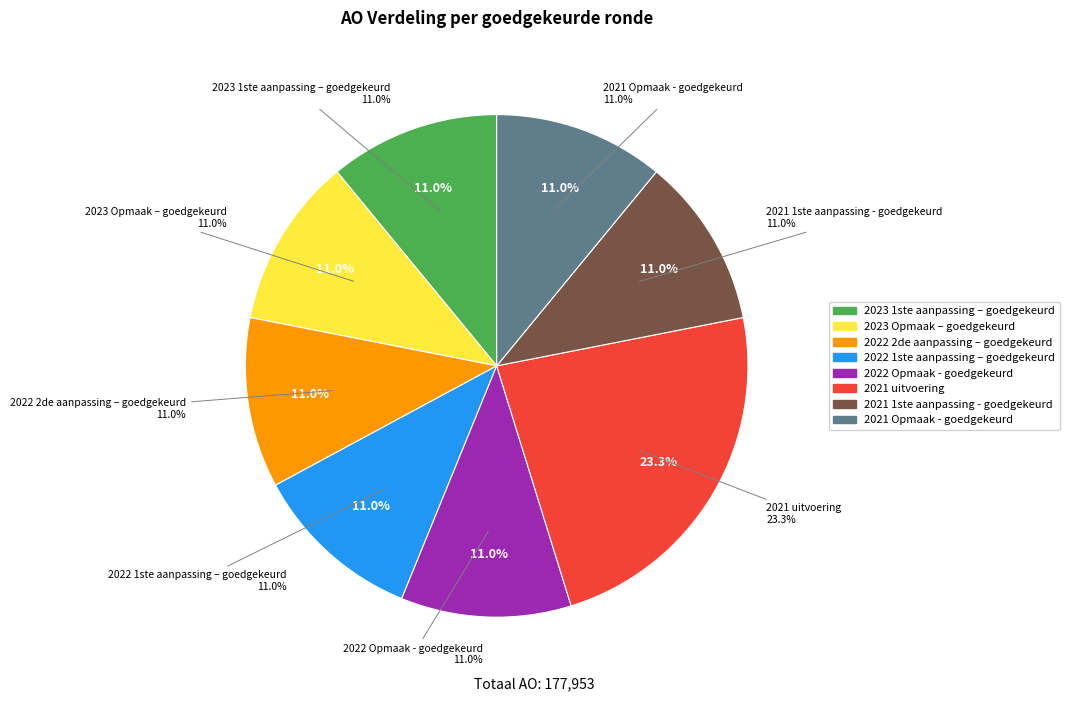

Approximately how many times larger is the value at 2021 1ste aanpassing - goedgekeurd compared to 2022 1ste aanpassing – goedgekeurd?

1.0